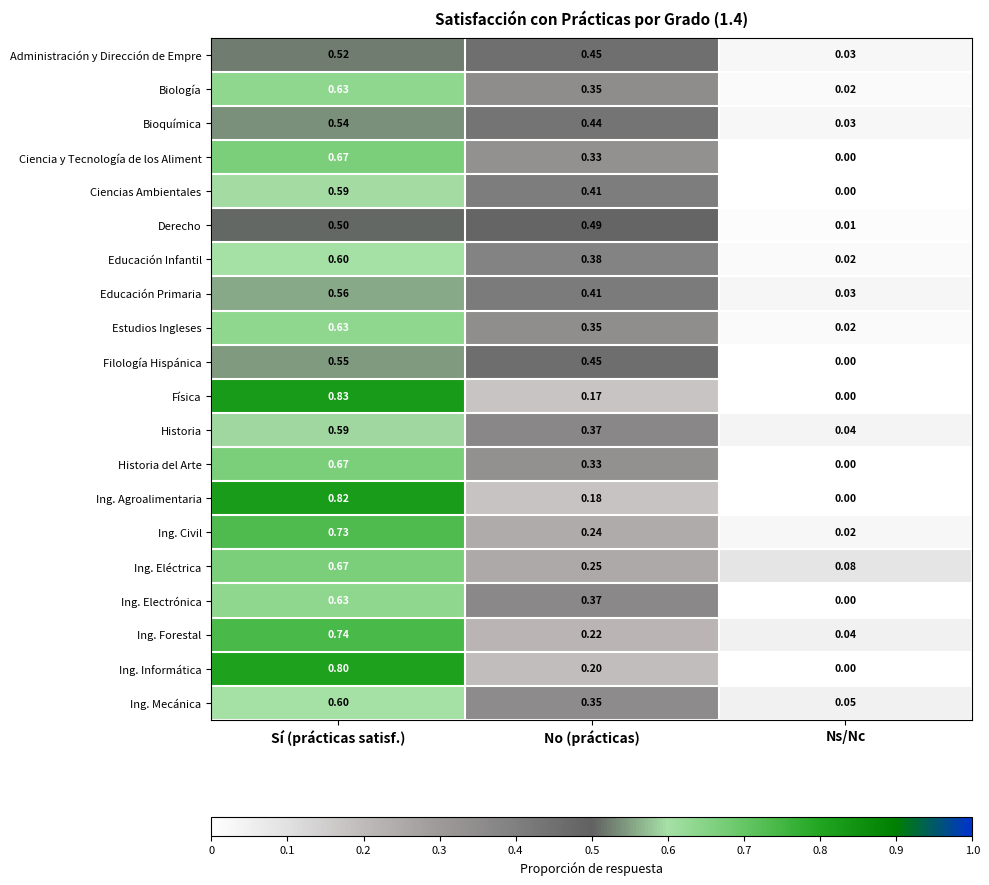

At which category does the chart reach its minimum across all series?

Ns/Nc